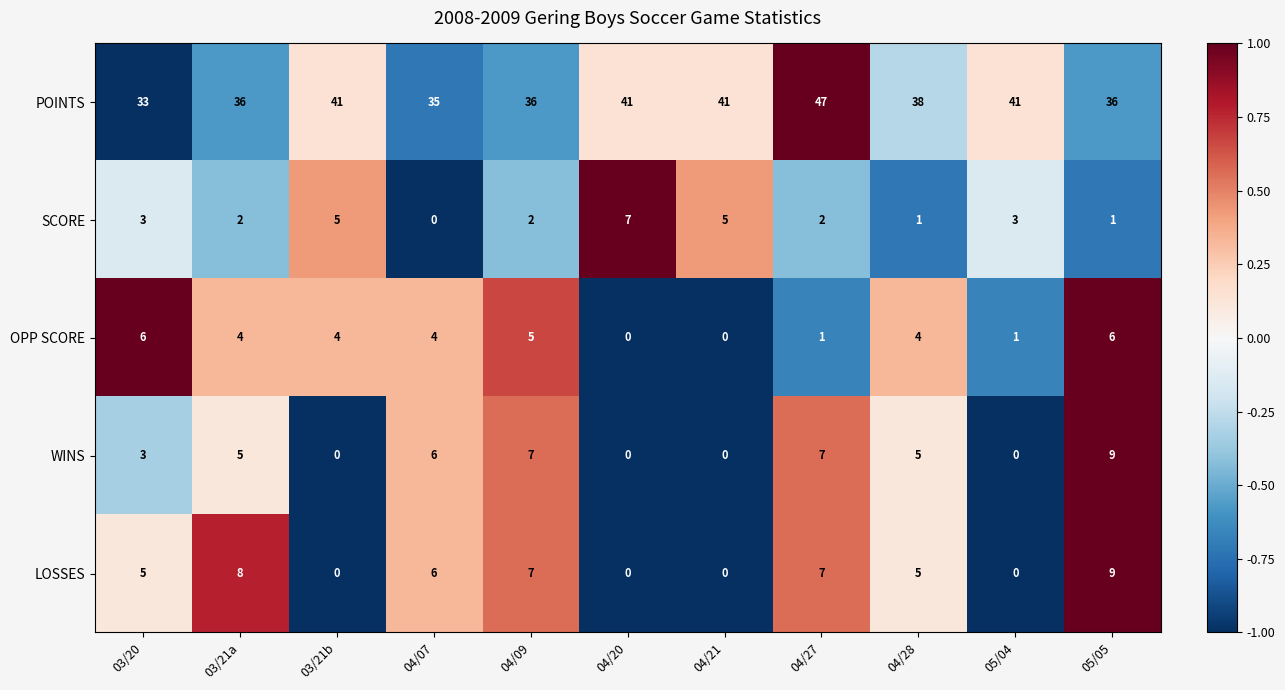

Which series has the largest range (max minus min)?

POINTS